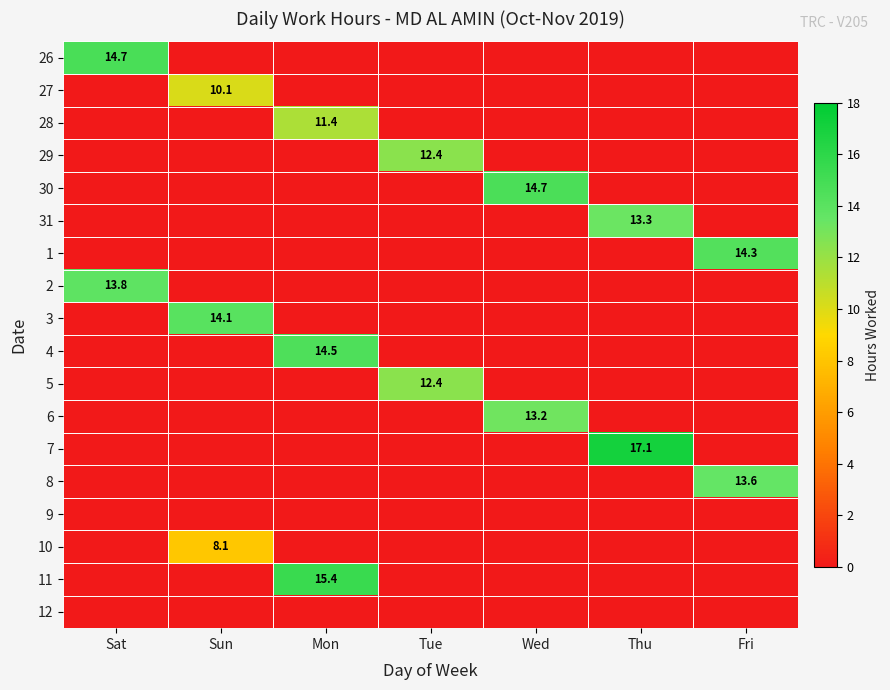

True or false: 8 has a value of 13.6 at Fri.

True